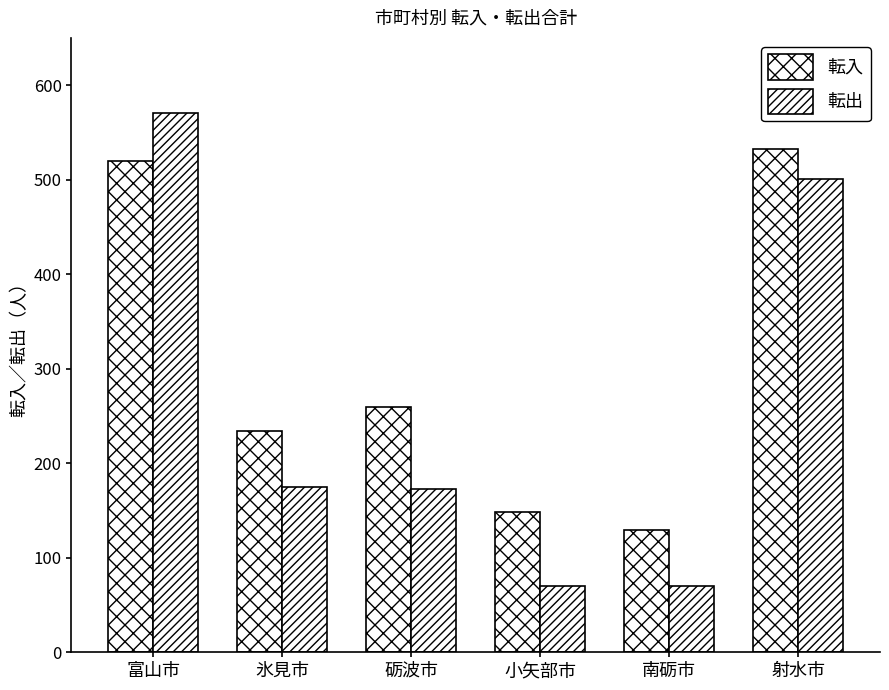

How many bars are there in total?

12